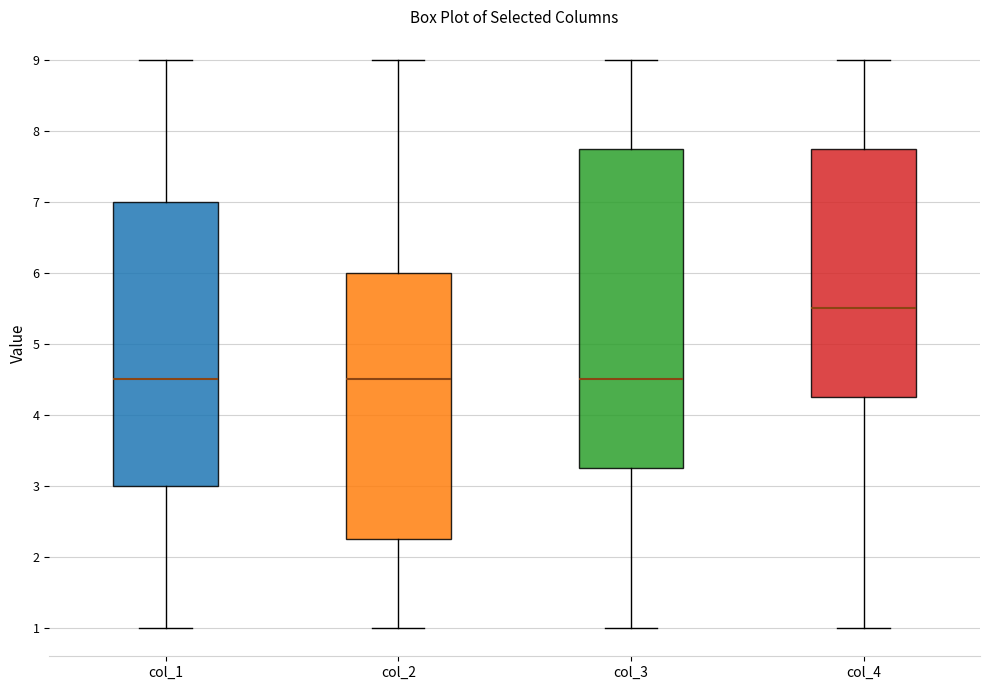

Which box's median line is the highest?

col_4